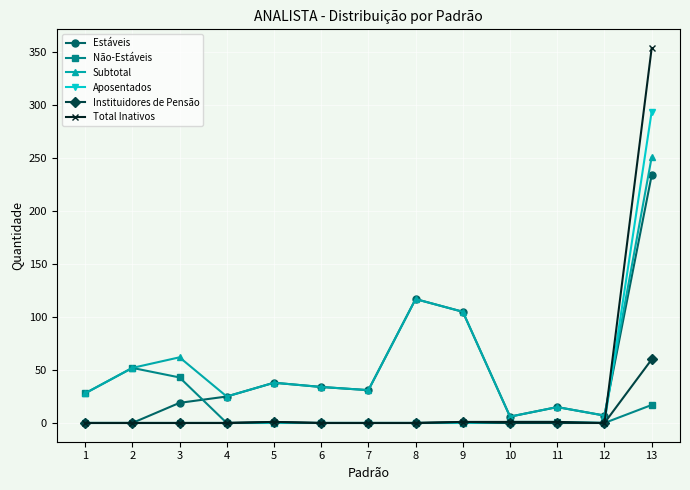

Does the chart display data point markers on the line(s)?

Yes